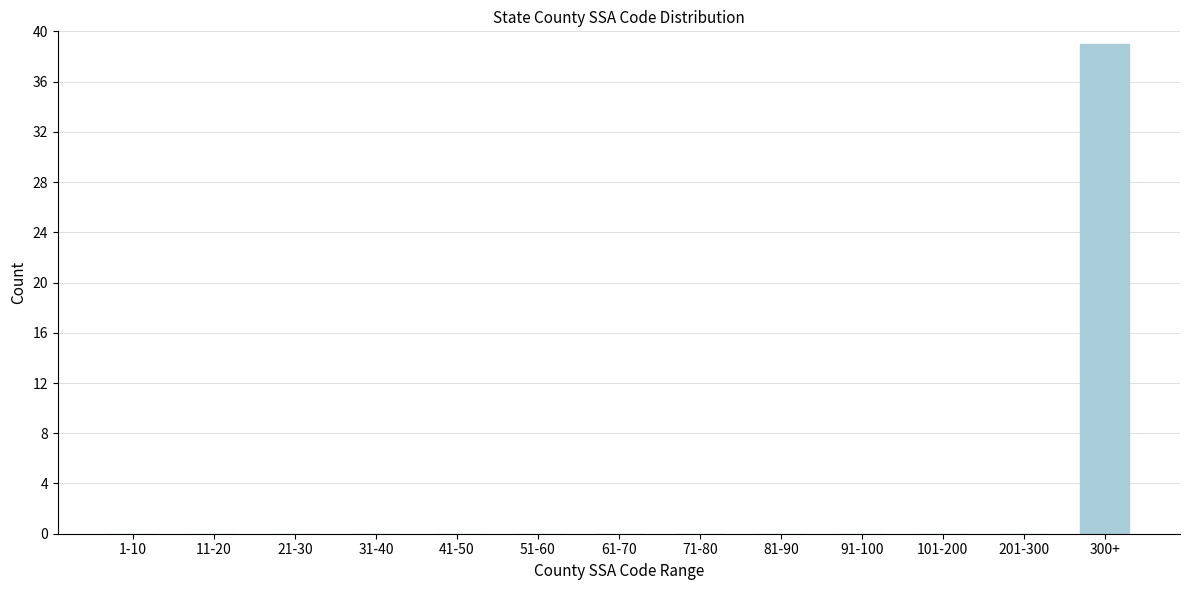

Reading left to right, what are all the values shown in this chart?

1-10=0	11-20=0	21-30=0	31-40=0	41-50=0	51-60=0	61-70=0	71-80=0	81-90=0	91-100=0	101-200=0	201-300=0	300+=39